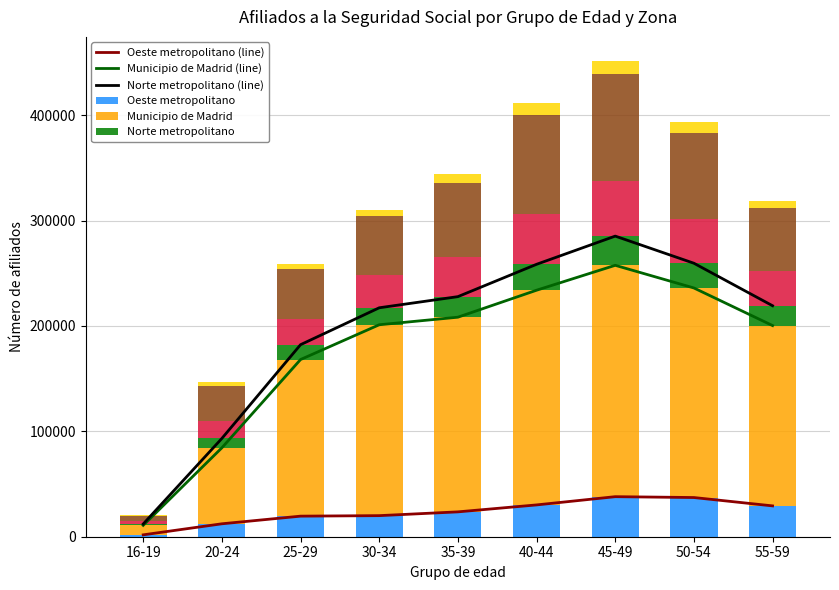

How many bars are there in each group?

6